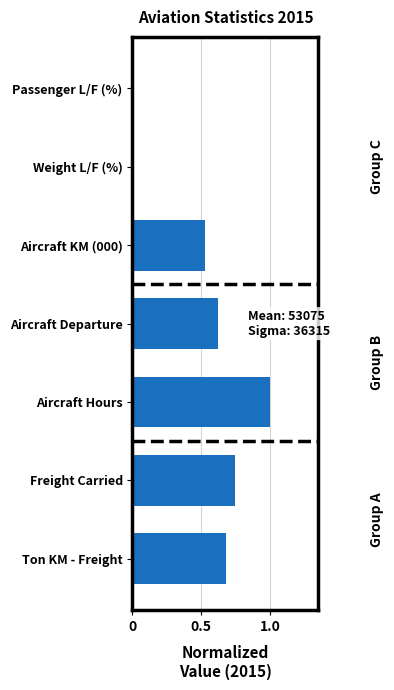

What is the greatest value displayed?

1.0